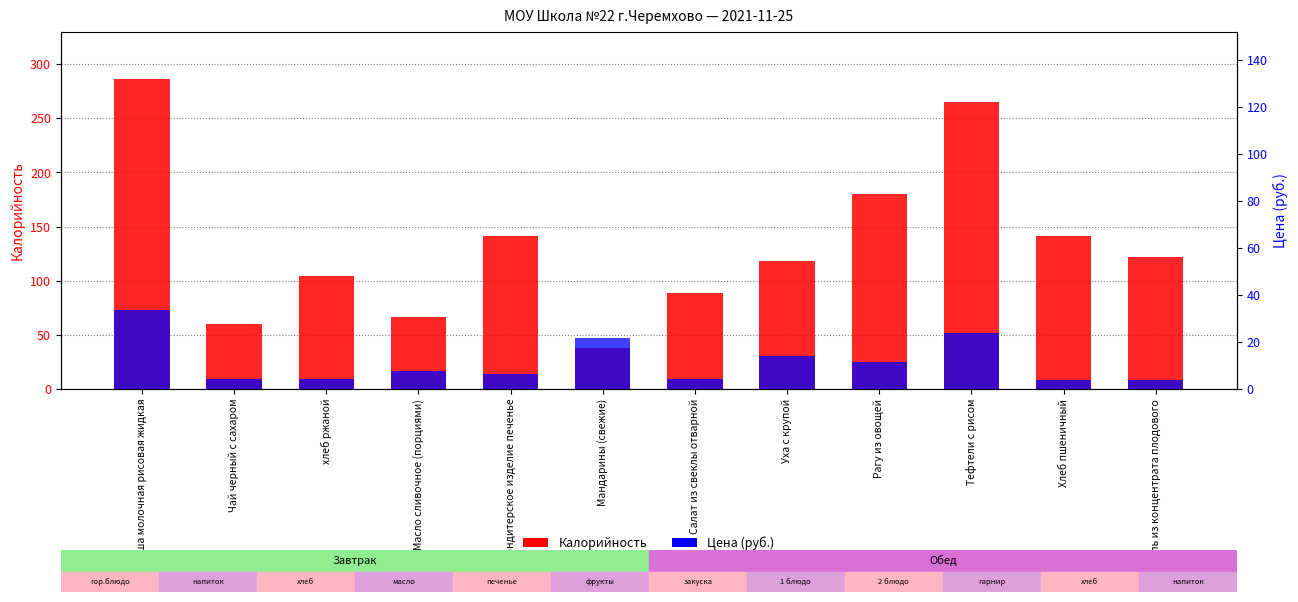

How many values in the Цена series exceed 7?

6